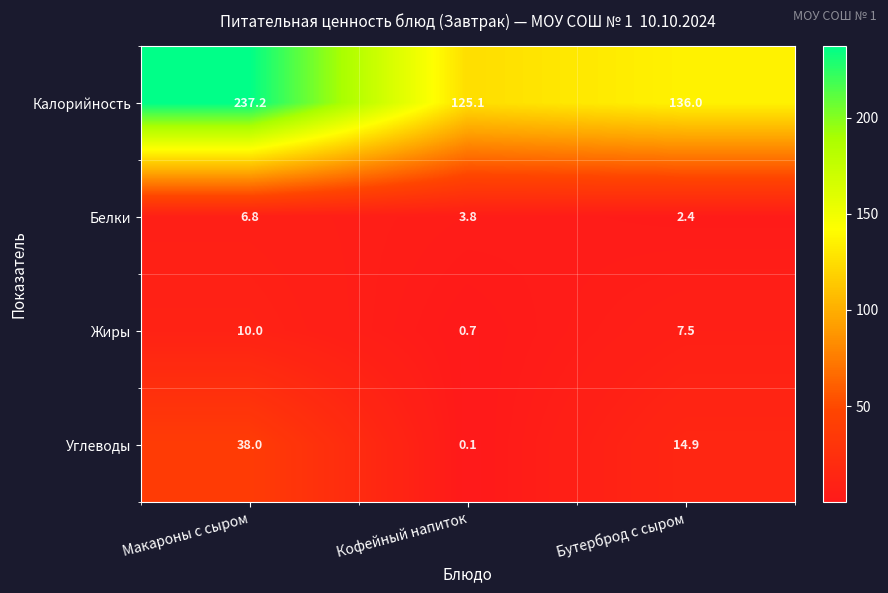

What is the sum of the Калорийность values at Кофейный напиток and Макароны с сыром?

362.3